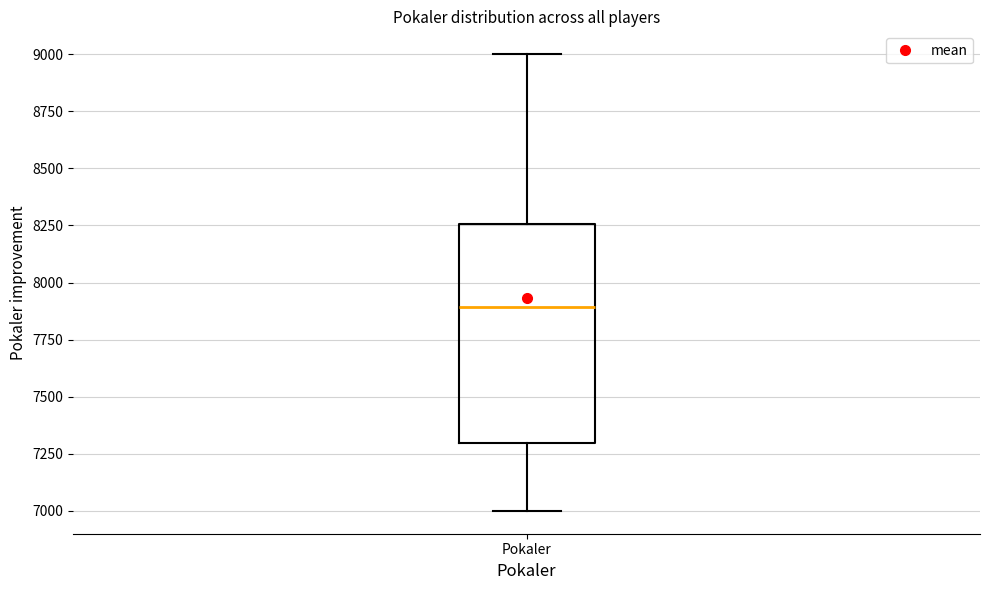

Read this box plot against the y-axis: the position of the median line, the range covered by the box, and the ends of both whiskers. The values are not printed on the chart, so give them approximately, as read against the axis.

median 7900, box 7300 to 8250, whiskers 7000 to 9000